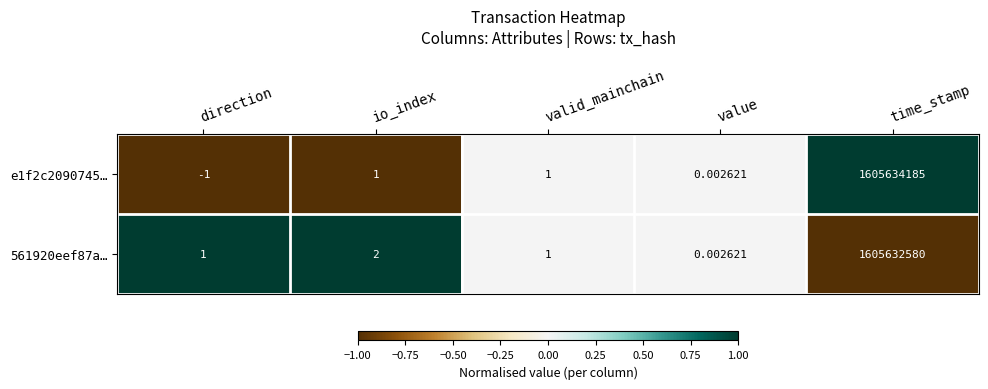

Which series has the largest range (max minus min)?

e1f2c2090745…